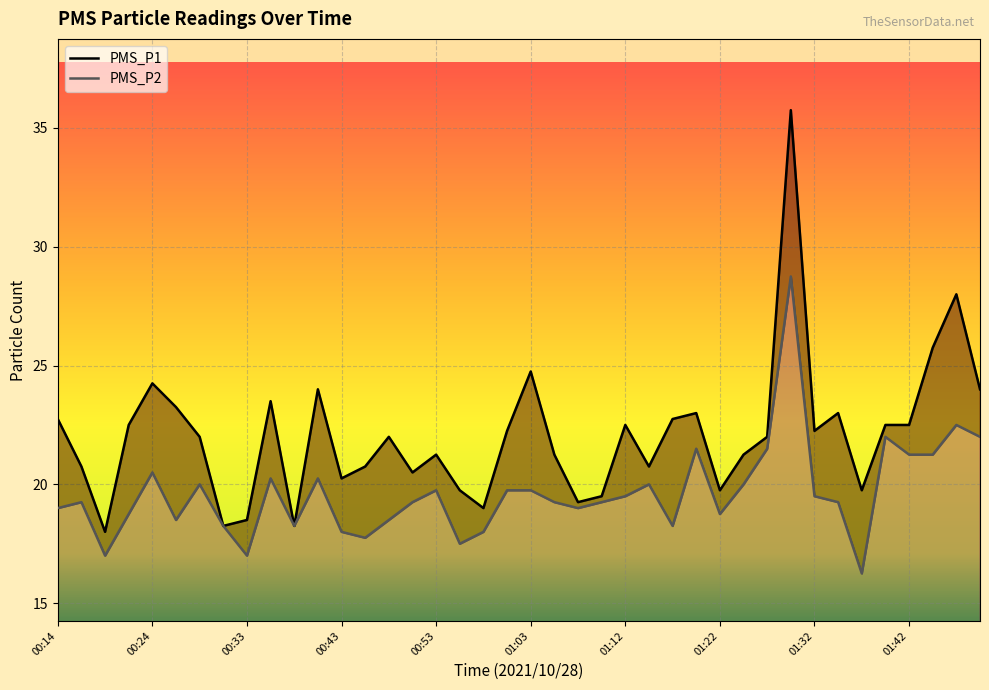

True or false: PMS_P2 and PMS_P1 intersect in this chart.

False